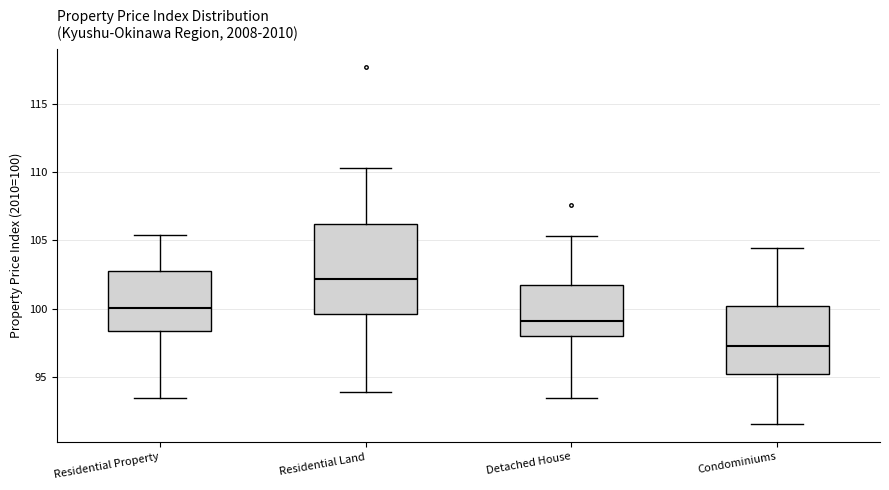

Reading left to right, transcribe this box plot: for each box, give where its median line is, the range the box spans, and where its two whiskers end, as read against the y-axis. The values are not printed on the chart, so give them approximately, as read against the axis.

Residential Property: median 100.0, box 98.5 to 103.0, whiskers 93.5 to 105.5
Residential Land: median 102.0, box 99.5 to 106.0, whiskers 94.0 to 110.5
Detached House: median 99.0, box 98.0 to 102.0, whiskers 93.5 to 105.5
Condominiums: median 97.5, box 95.0 to 100.0, whiskers 91.5 to 104.5